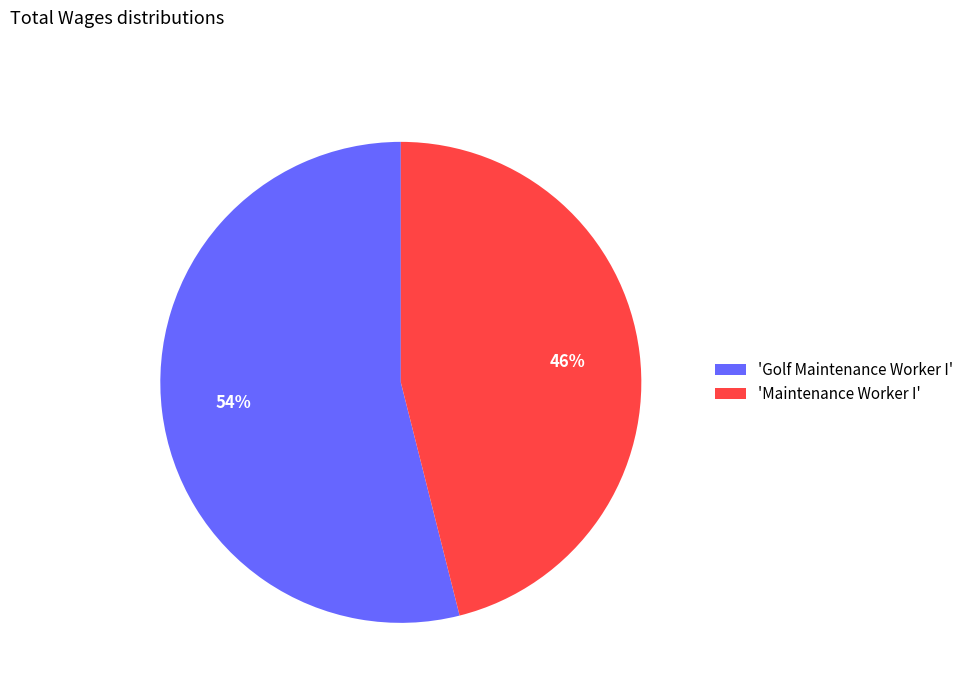

What is the smallest slice in the pie chart?

'Maintenance Worker I'